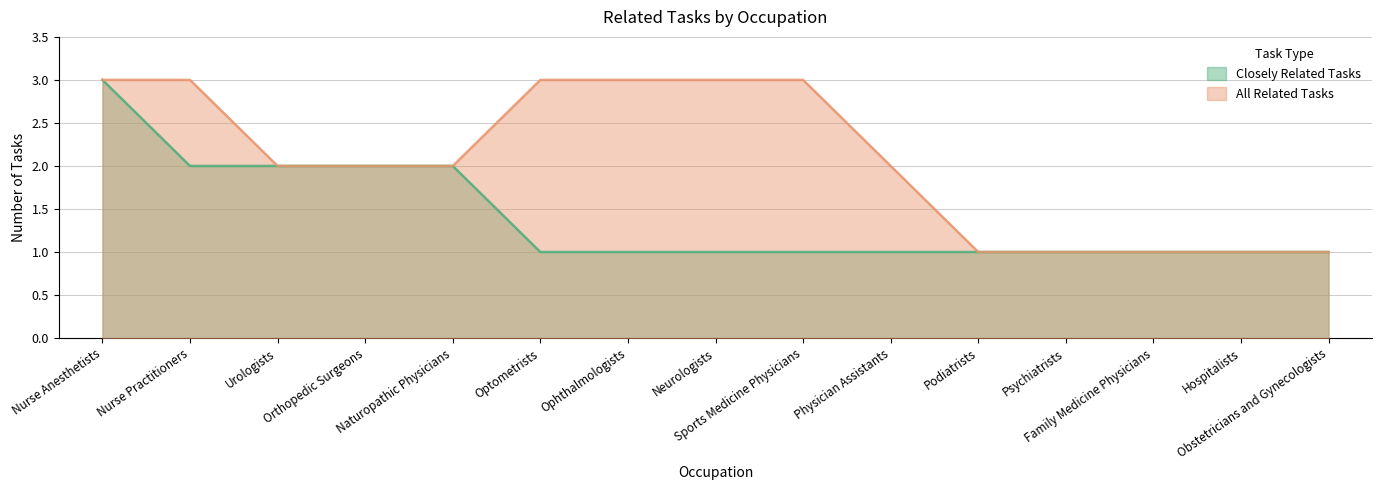

True or false: Closely Related Tasks and All Related Tasks intersect in this chart.

False